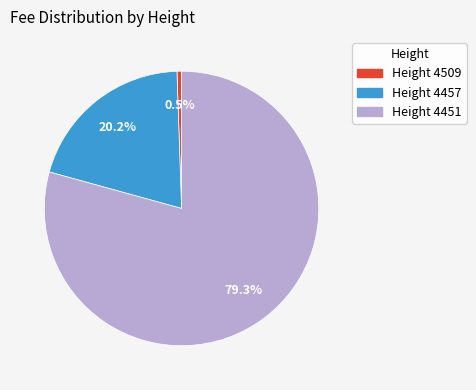

Is there any slice that represents more than half of the pie?

Yes